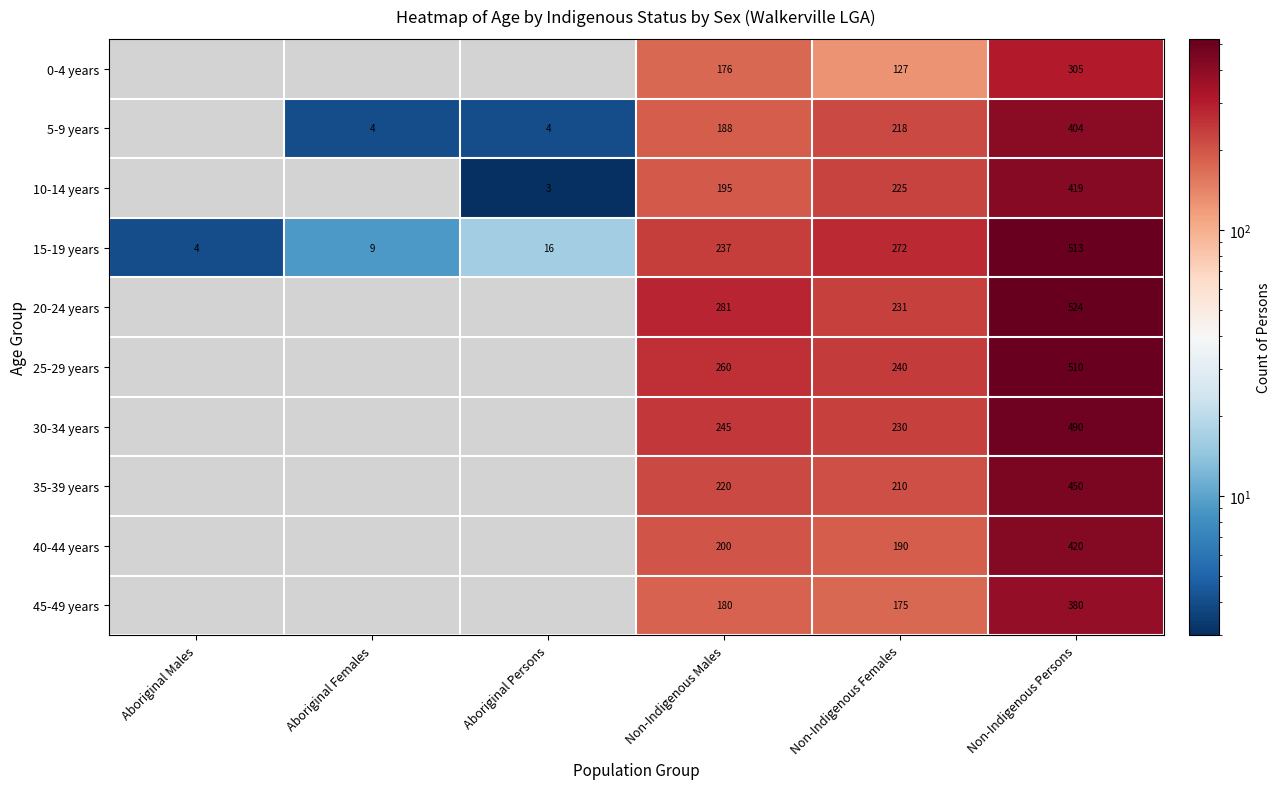

What is the difference between the highest and lowest values at Non-Indigenous Females?

145